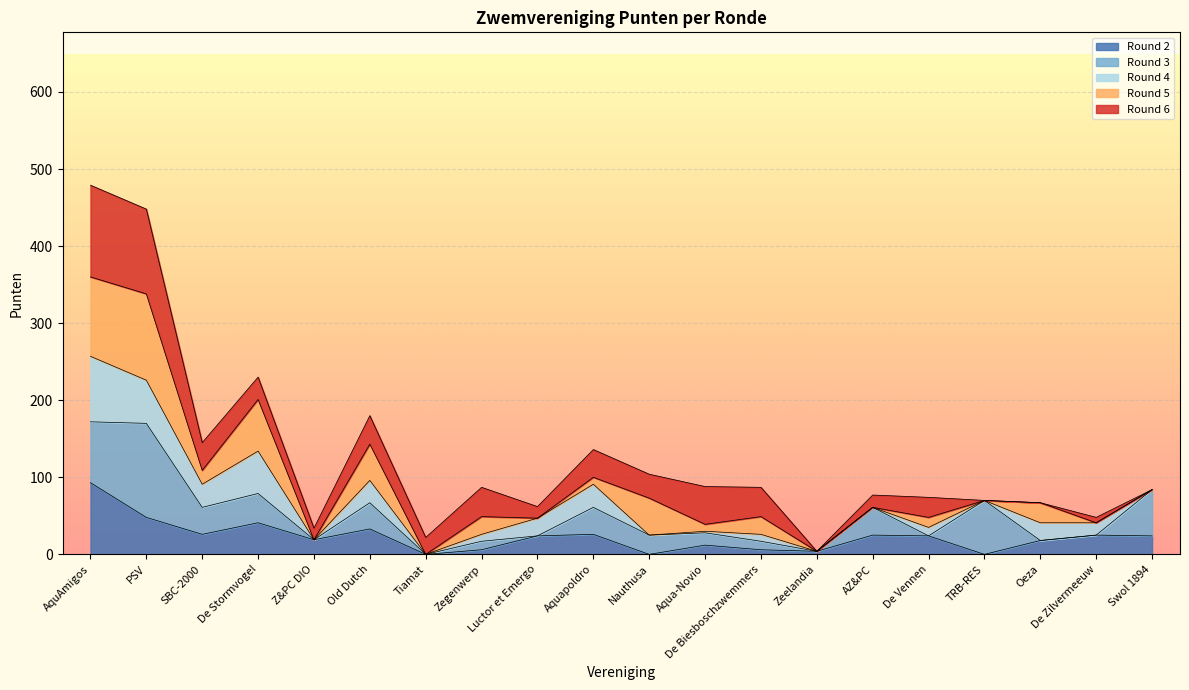

Which has a higher value, Luctor et Emergo or AZ&PC?

Luctor et Emergo